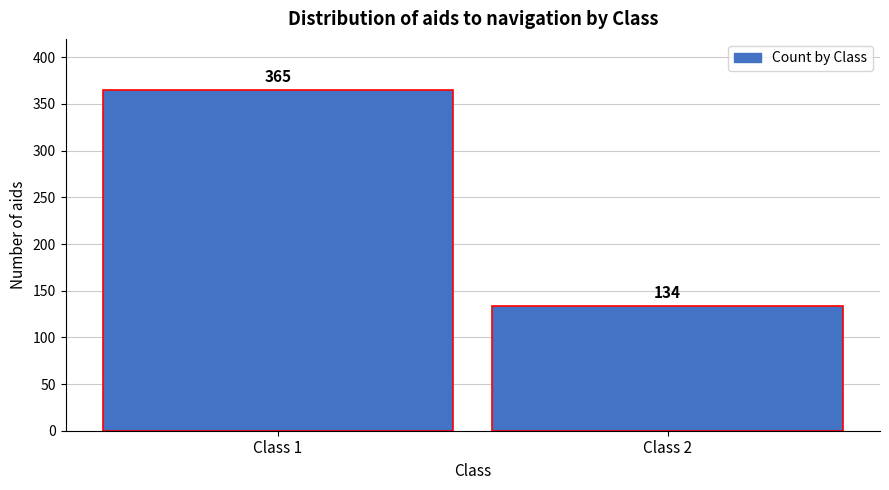

Reading left to right, what are all the values shown in this chart?

Class 1=365	Class 2=134